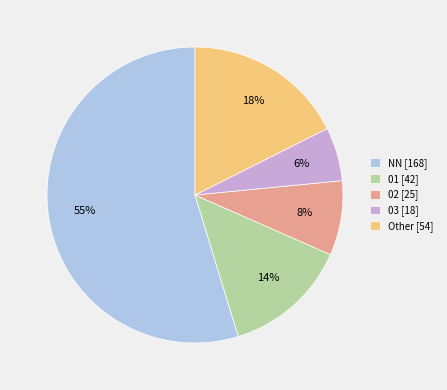

How many slices are in this pie chart?

5